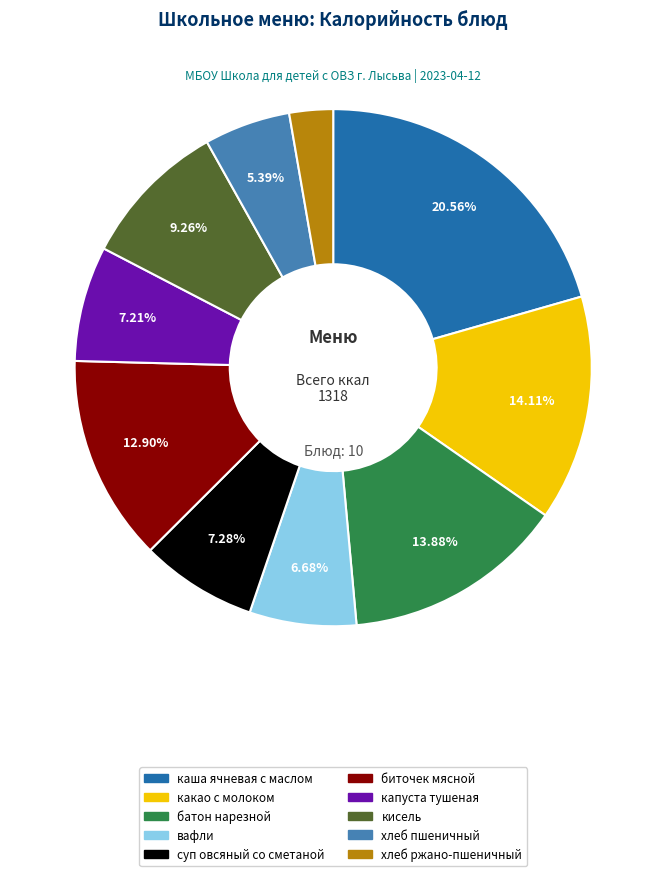

Combined, do суп овсяный со сметаной and биточек мясной account for over 50%?

No